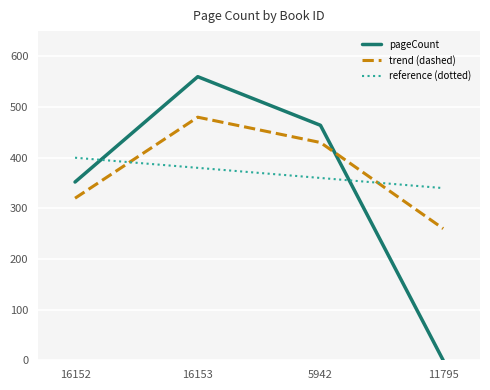

Between which two adjacent categories do pageCount and reference (dotted) first intersect?

16152 and 16153